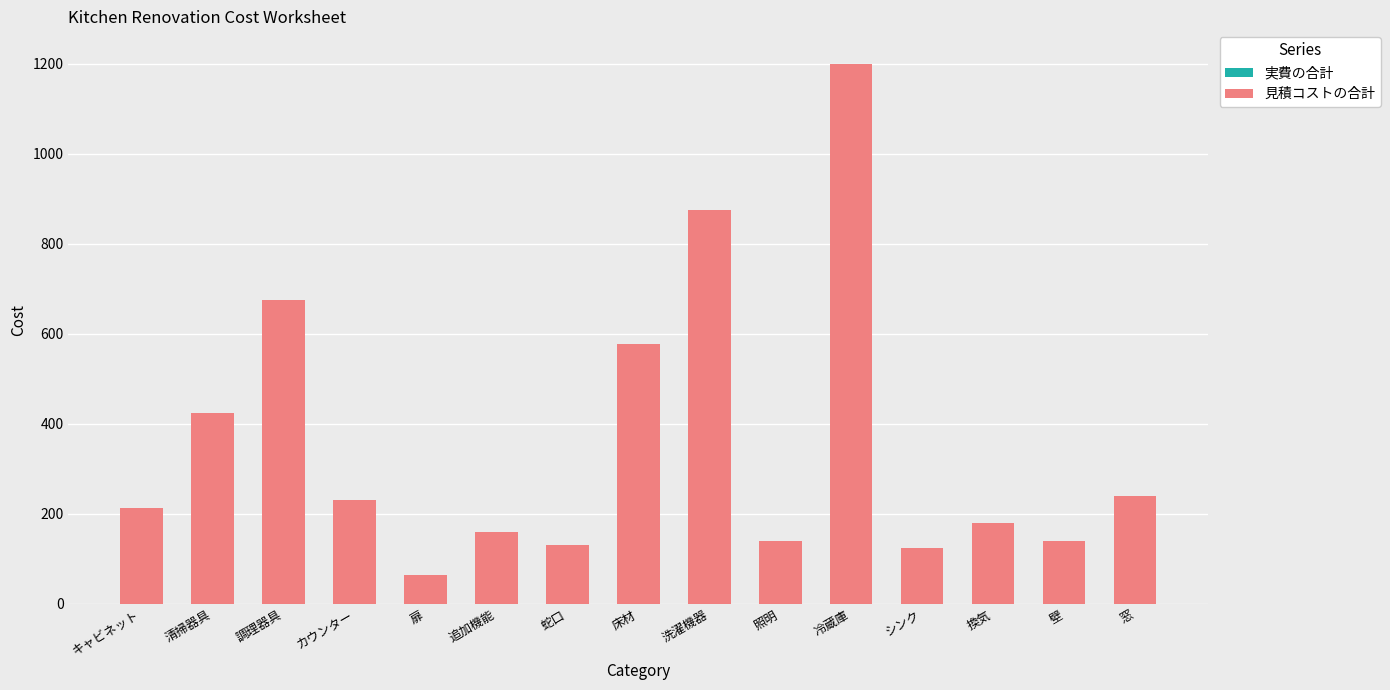

What is the difference between the maximum and second lowest values?

1075.0